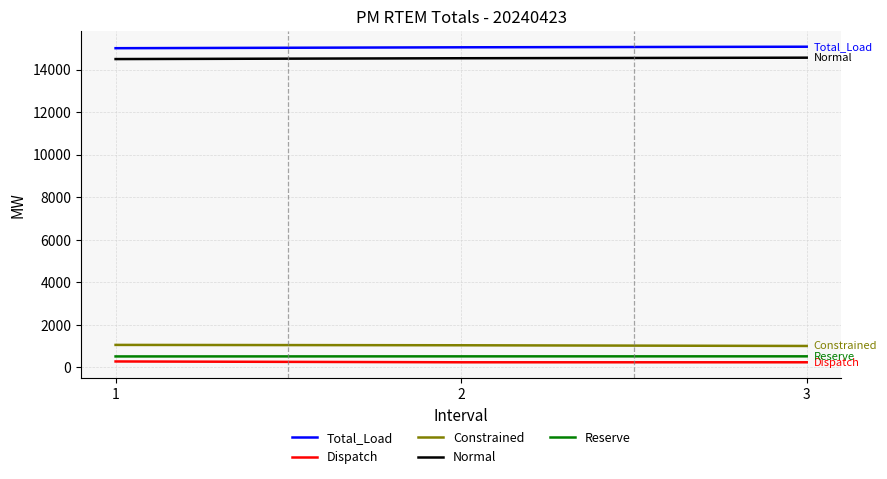

What is the difference between the maximum and minimum values in the Dispatch series?

38.5